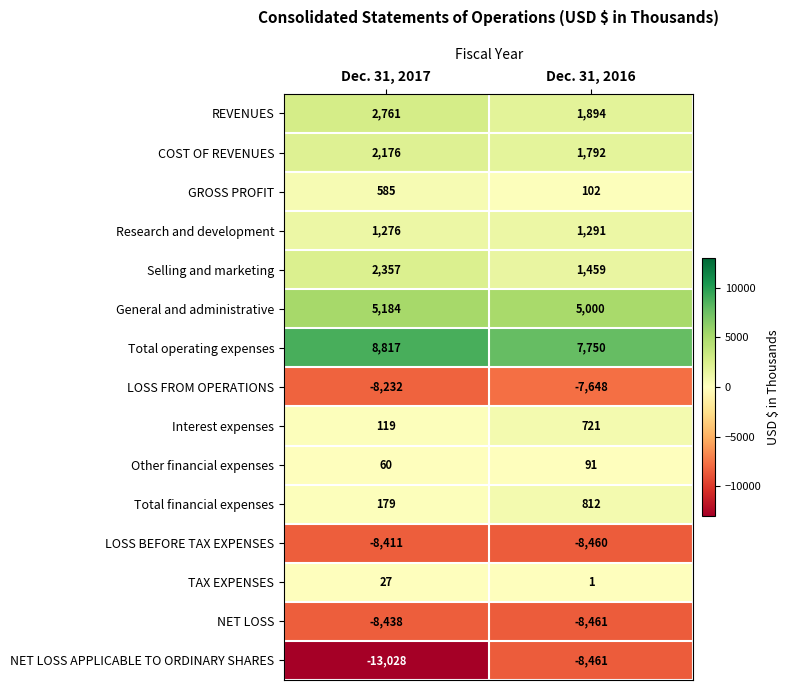

At which label does Selling and marketing reach its peak?

Dec. 31, 2017